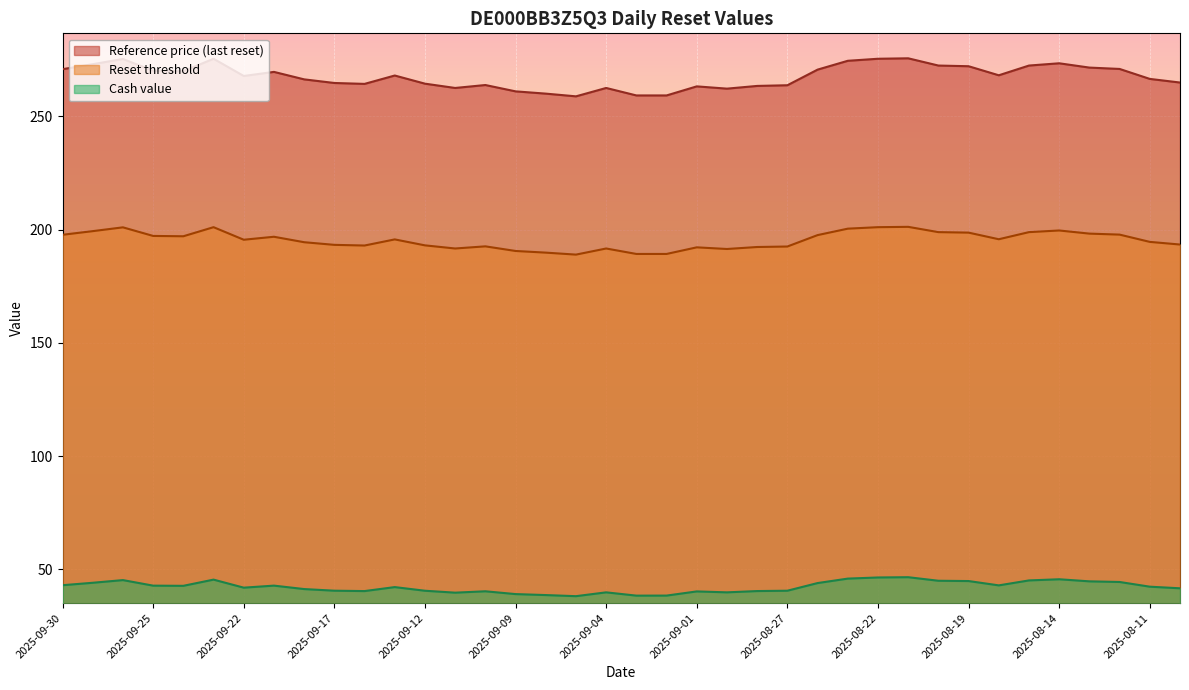

True or false: Cash value has more than 1 points higher than both neighbors.

True